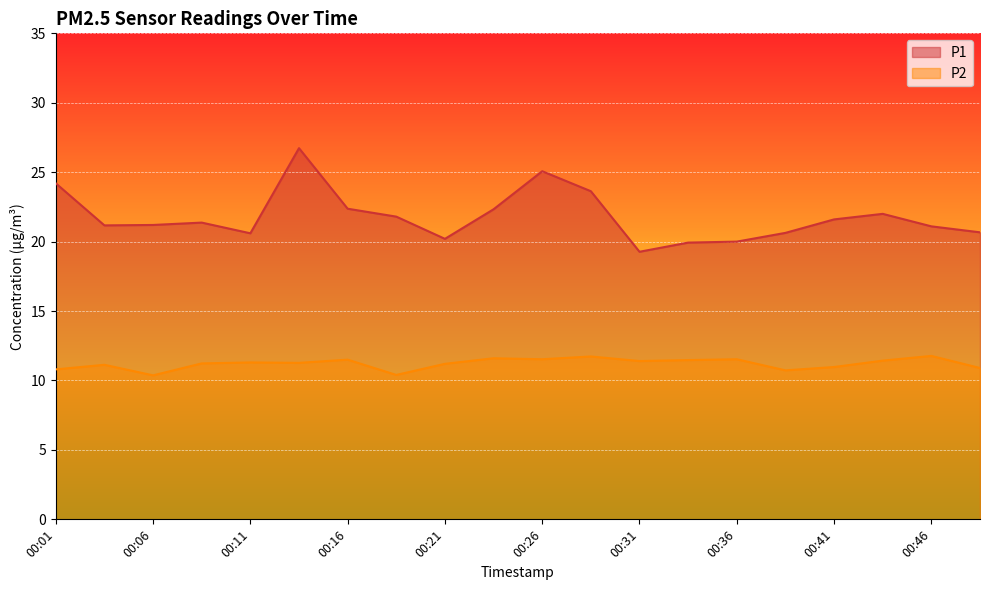

What is the difference between the maximum and minimum values in the P2 series?

1.4